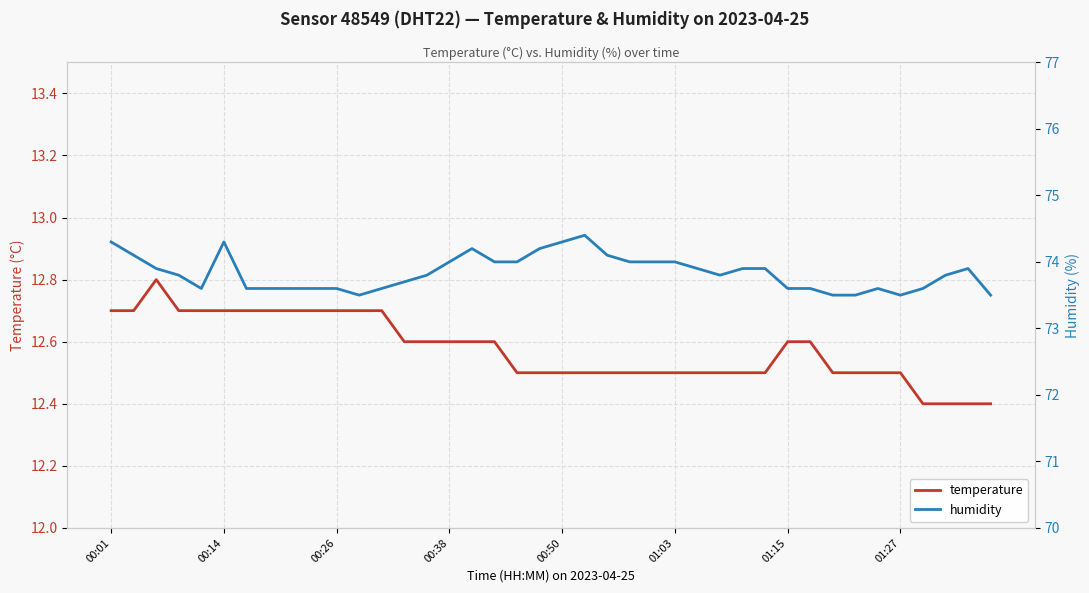

What is the minimum value for temperature?

12.4